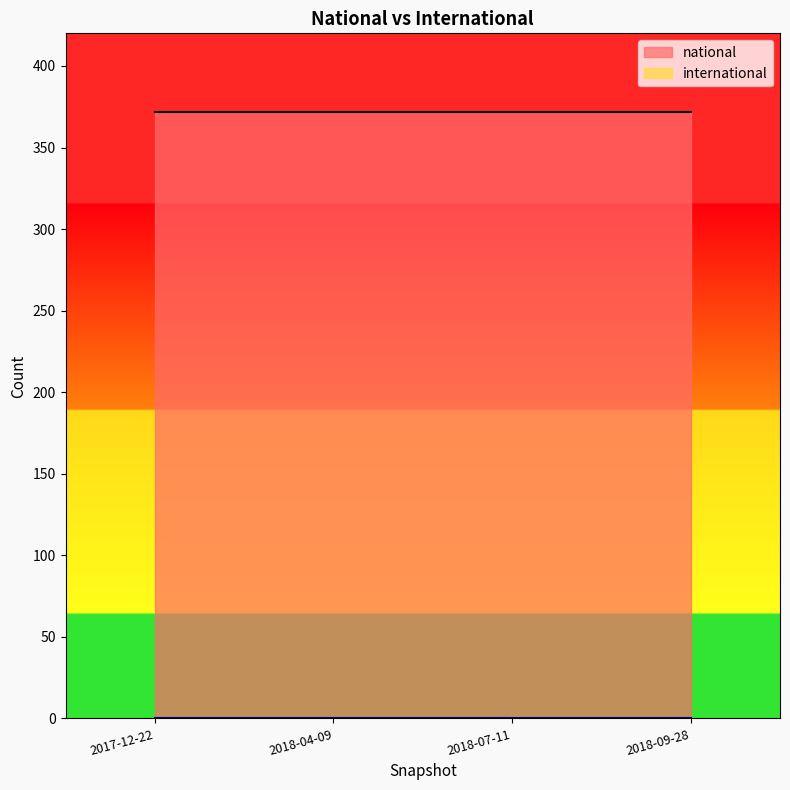

Reading right to left, extract all data points from this chart.

national: 372	372	372	372
international: 0	0	0	0